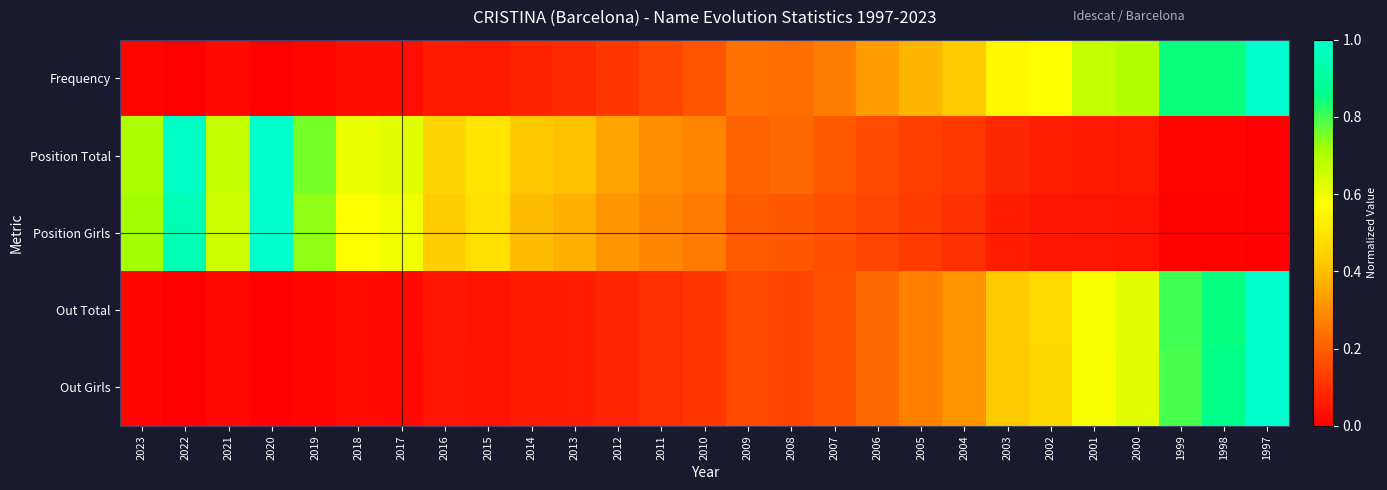

Between 2012 and 2013, which is larger?

2012